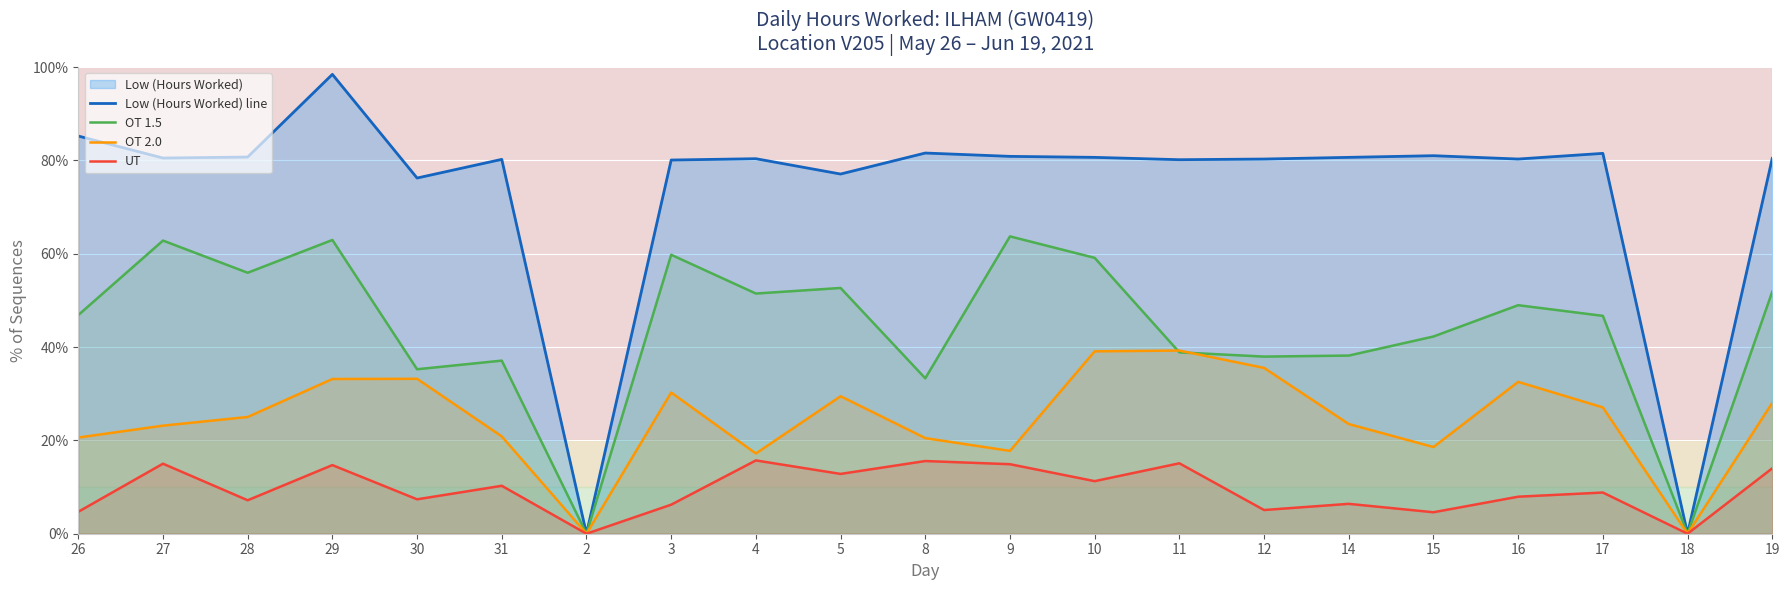

Where is OT 2.0 nearest to the value 19?

15